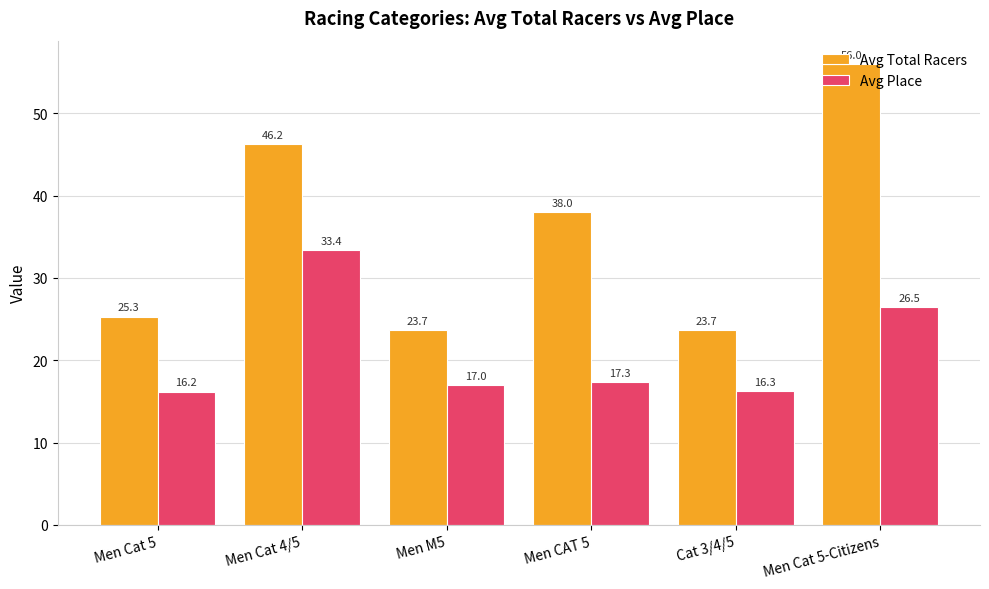

What is the sum of the Avg Place values at Men M5 and Men CAT 5?

34.3